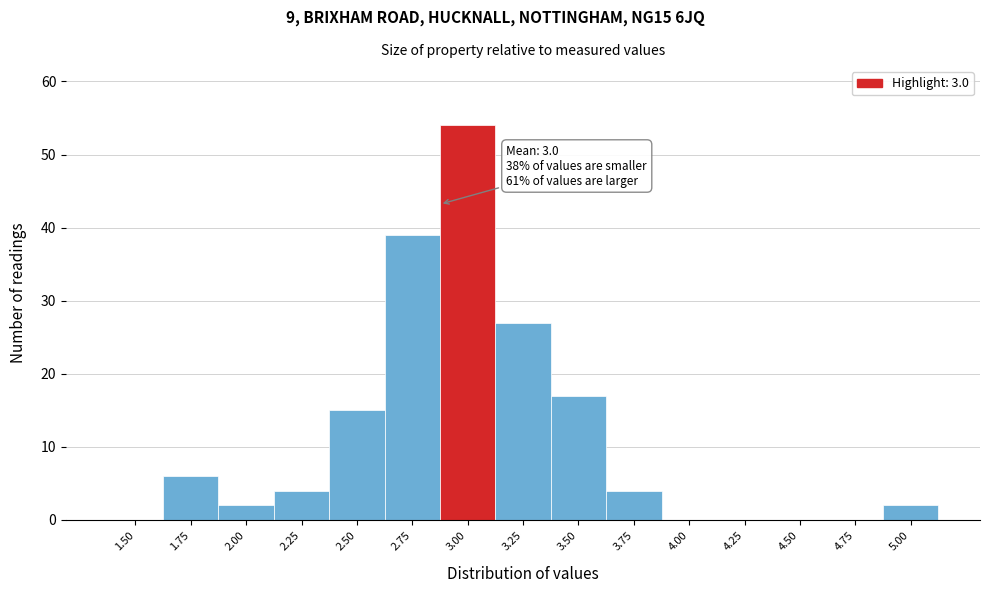

Reading left to right, extract all data points from this chart.

1.50=0	1.75=6	2.00=2	2.25=4	2.50=15	2.75=39	3.00=54	3.25=27	3.50=17	3.75=4	4.00=0	4.25=0	4.50=0	4.75=0	5.00=2